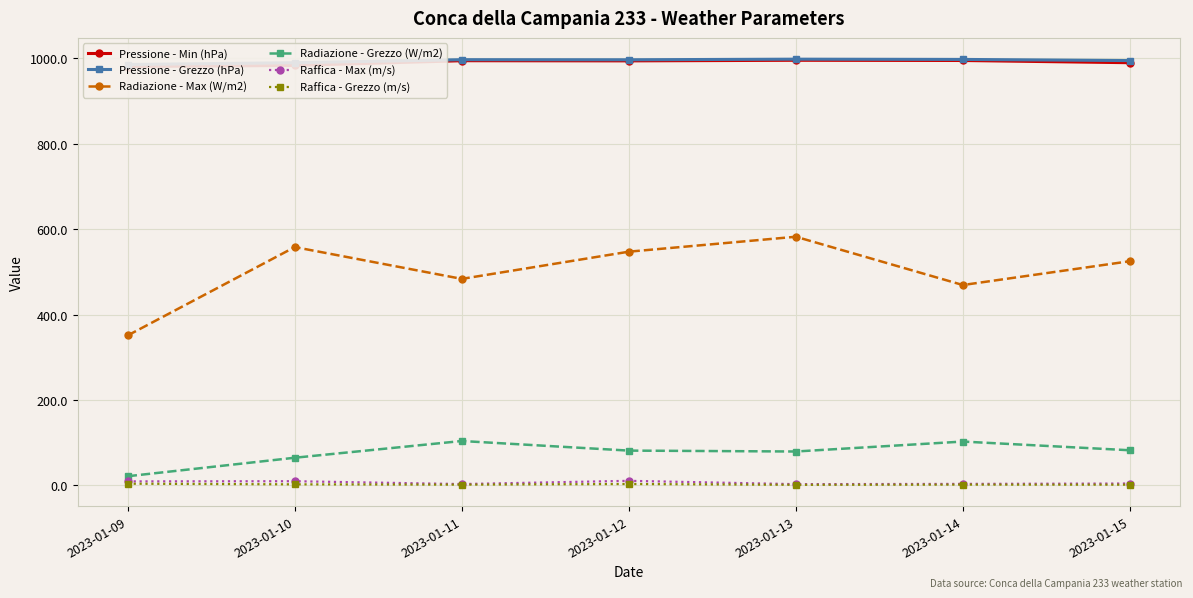

At which label is Raffica - Max (m/s) closest to 6?

2023-01-15